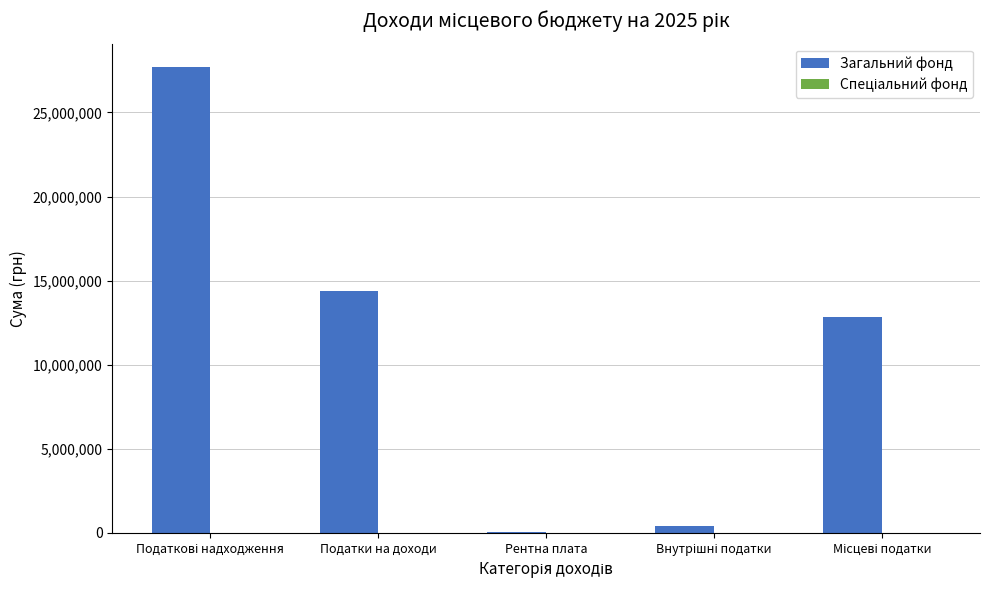

Is it true that Загальний фонд equals 14388364 at Податки на доходи?

True